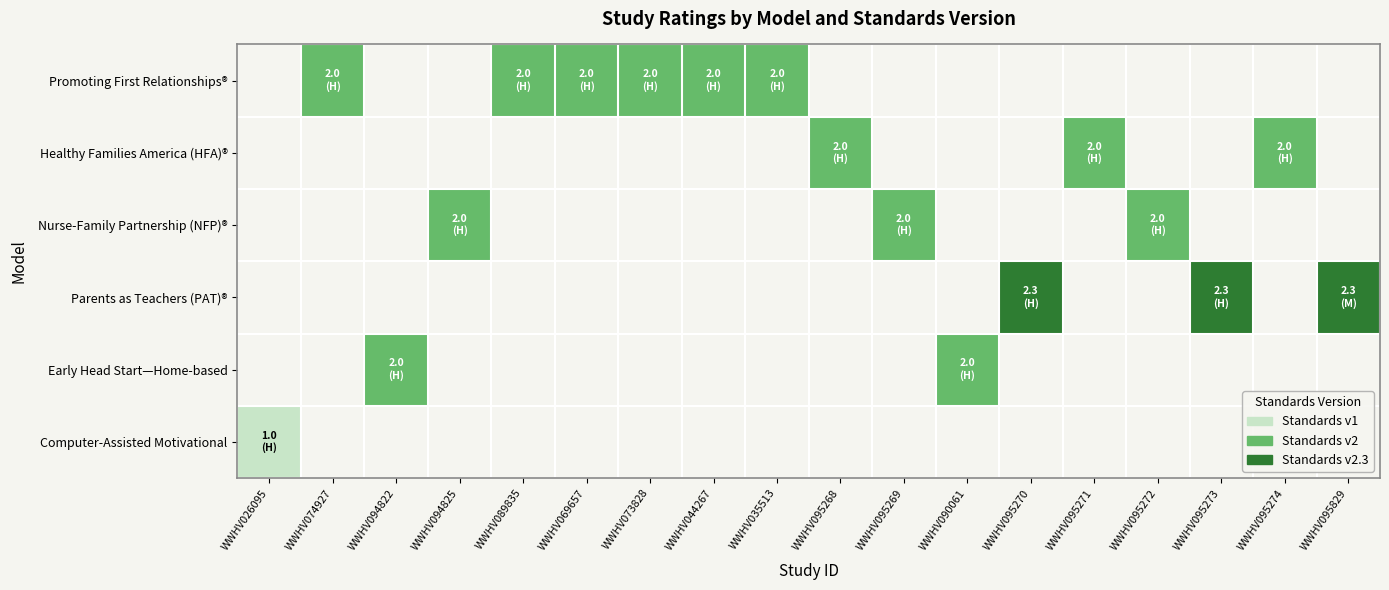

Which series has the widest spread of values?

Computer-Assisted Motivational